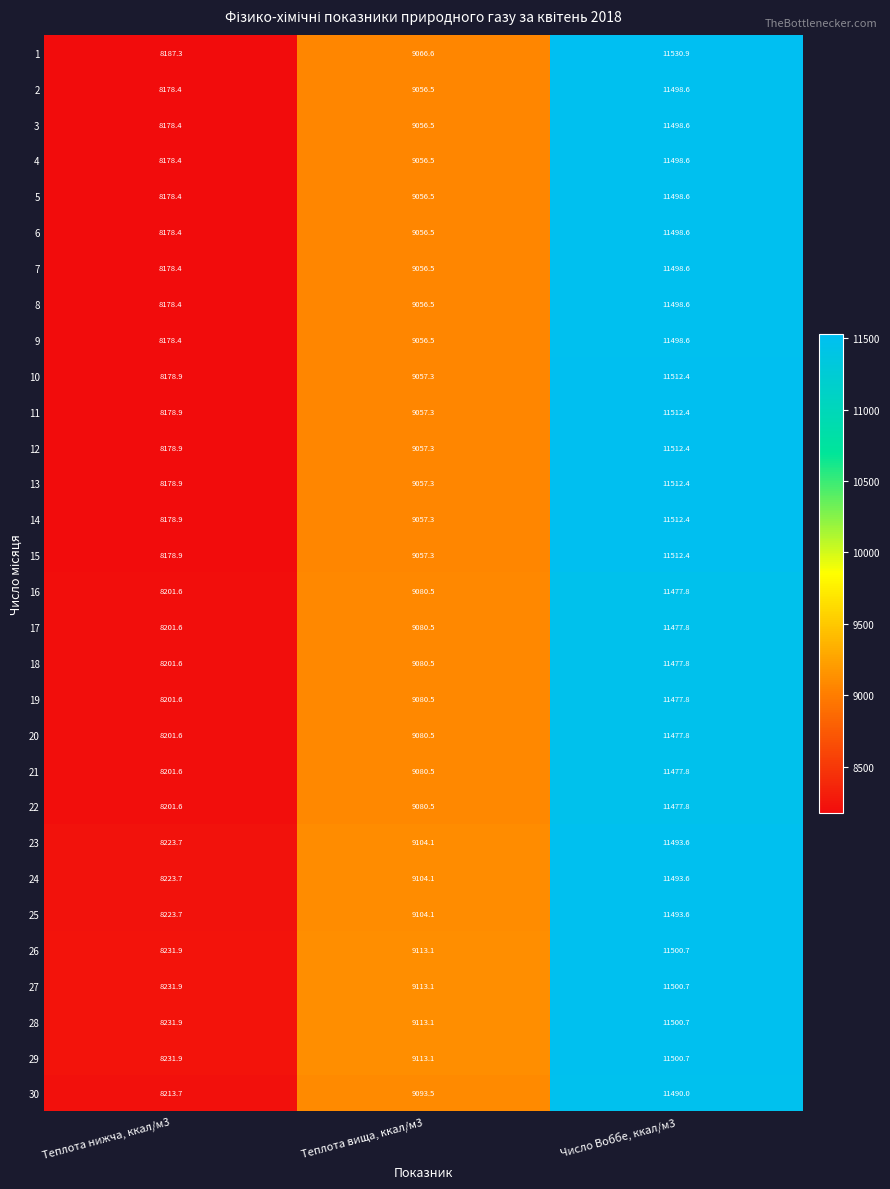

Is the value of 4 at Число Воббе, ккал/м3 greater than the value of 27 at Число Воббе, ккал/м3?

No